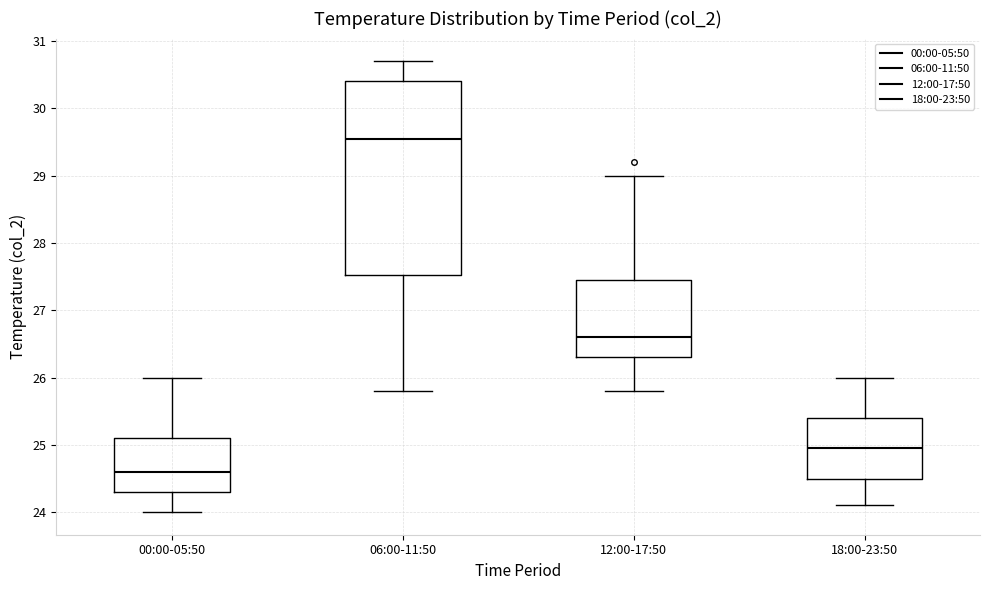

Which box has the lowest median line?

00:00-05:50